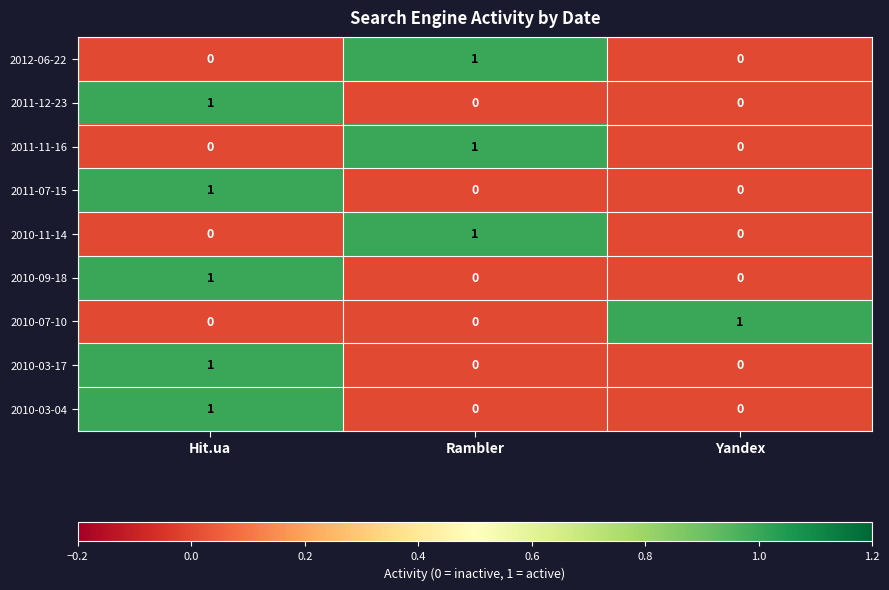

At how many categories does at least one series exceed 0?

3